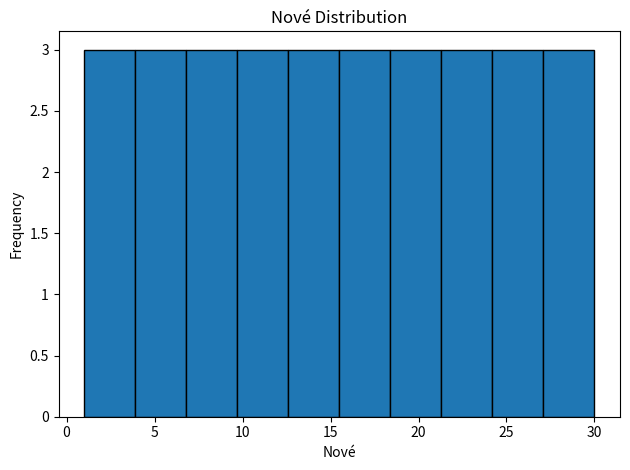

Reading left to right, transcribe this chart: for each bar, give the range it covers on the x-axis and its height. Neither the bar edges nor the heights are printed on the chart, so give them approximately, as read against the axes.

1.0 to 3.9: 3
3.9 to 6.8: 3
6.8 to 9.7: 3
9.7 to 12.6: 3
12.6 to 15.5: 3
15.5 to 18.4: 3
18.4 to 21.3: 3
21.3 to 24.2: 3
24.2 to 27.1: 3
27.1 to 30.0: 3